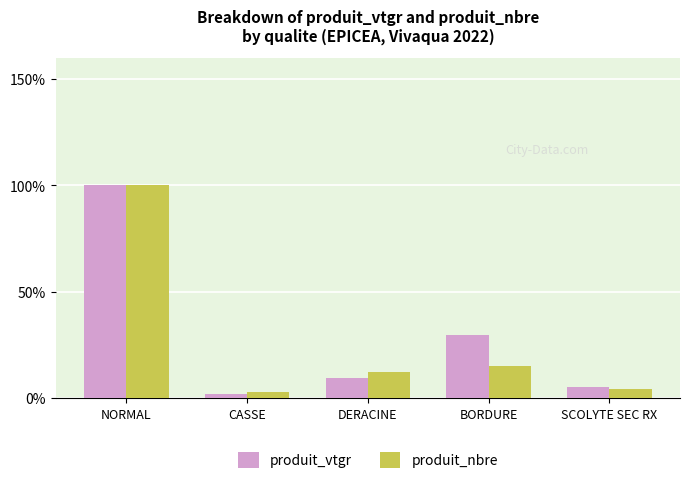

At which label does produit_vtgr reach its minimum?

CASSE